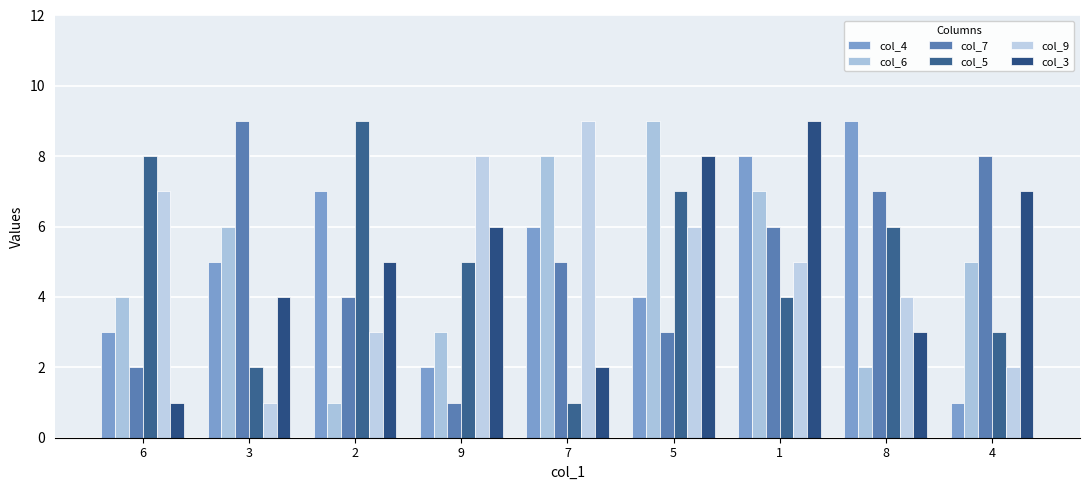

At 3, list the series in order from smallest to largest.

col_9, col_5, col_3, col_4, col_6, col_7